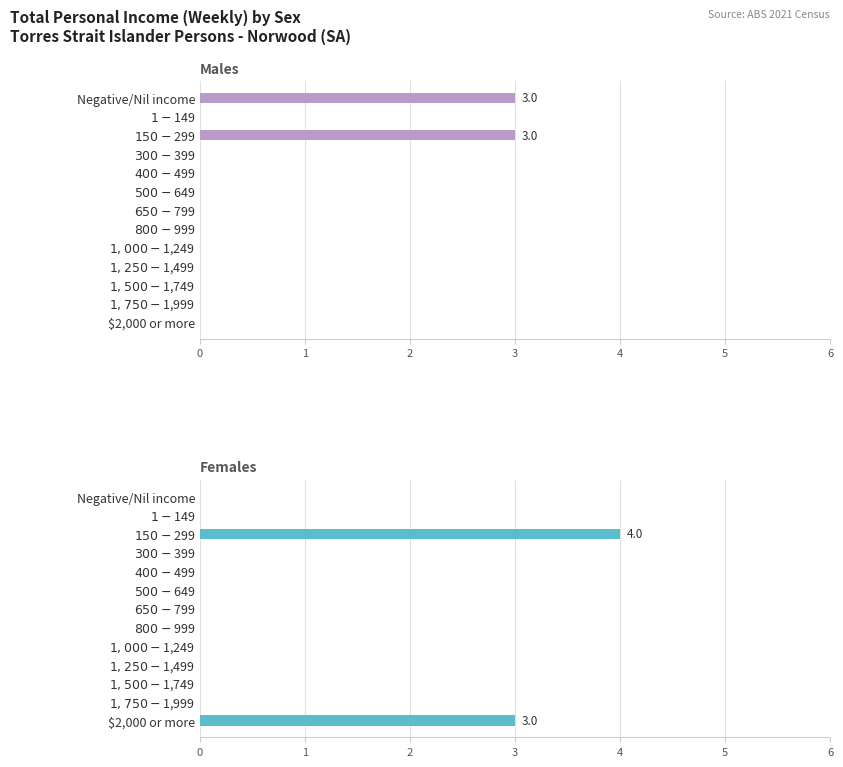

What is the total value across all series at $2,000 or more?

3